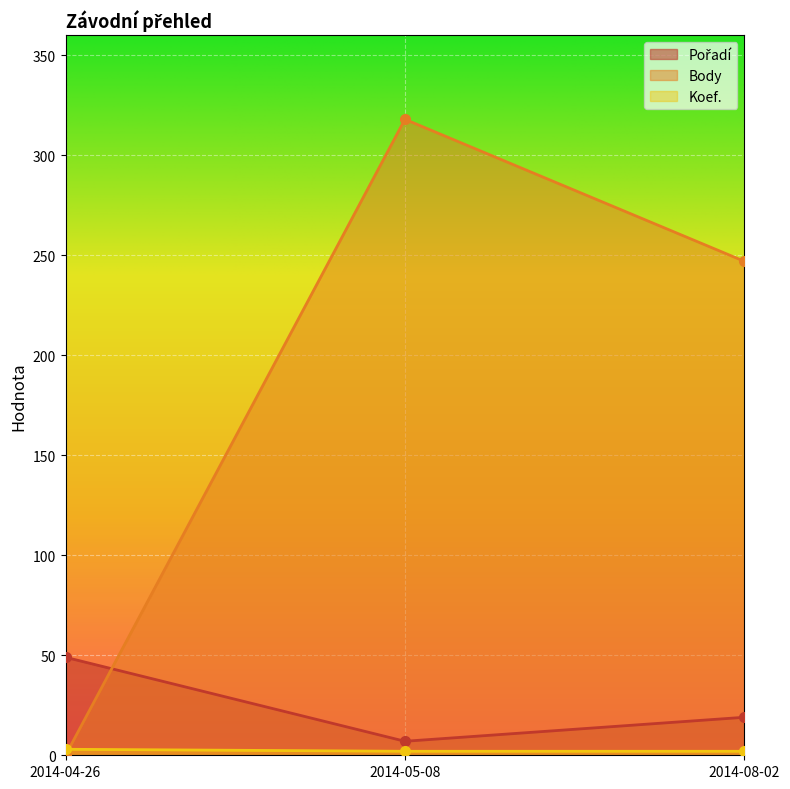

What value does the Body series have at 2014-08-02, to the nearest 50?

250